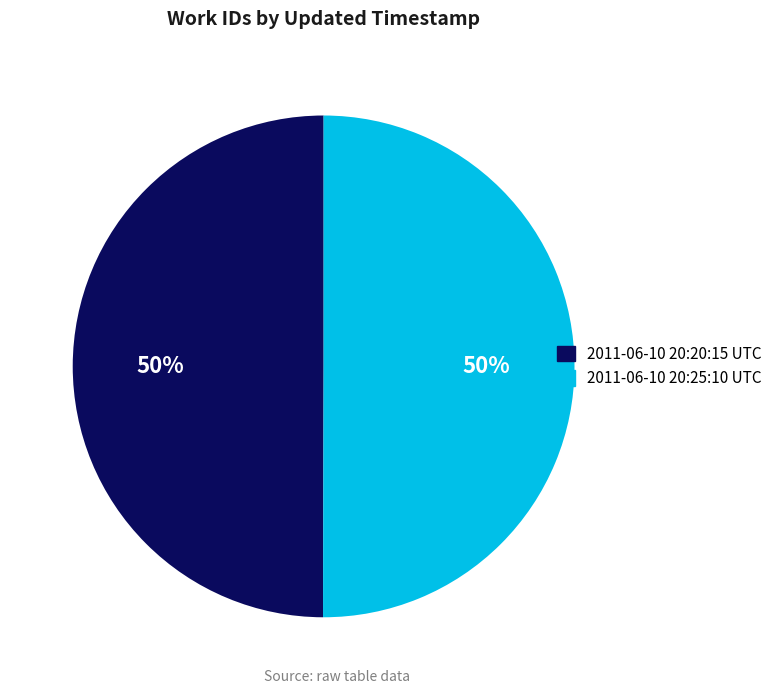

Approximately how many times larger is the value at 2011-06-10 20:25:10 UTC compared to 2011-06-10 20:20:15 UTC?

1.0